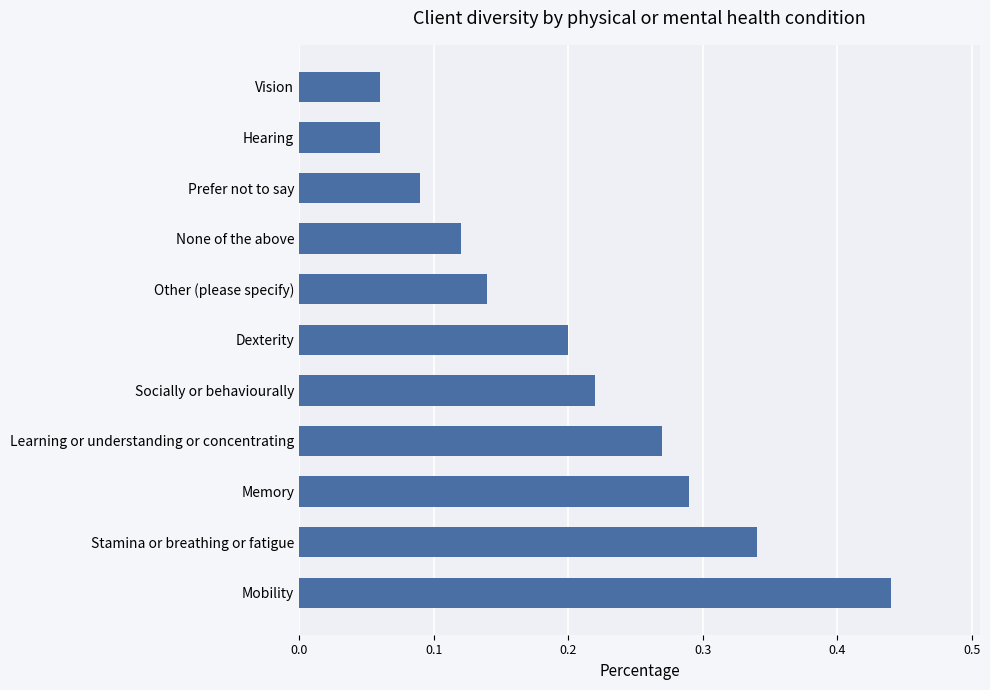

Which label corresponds to the largest value in the chart?

Mobility